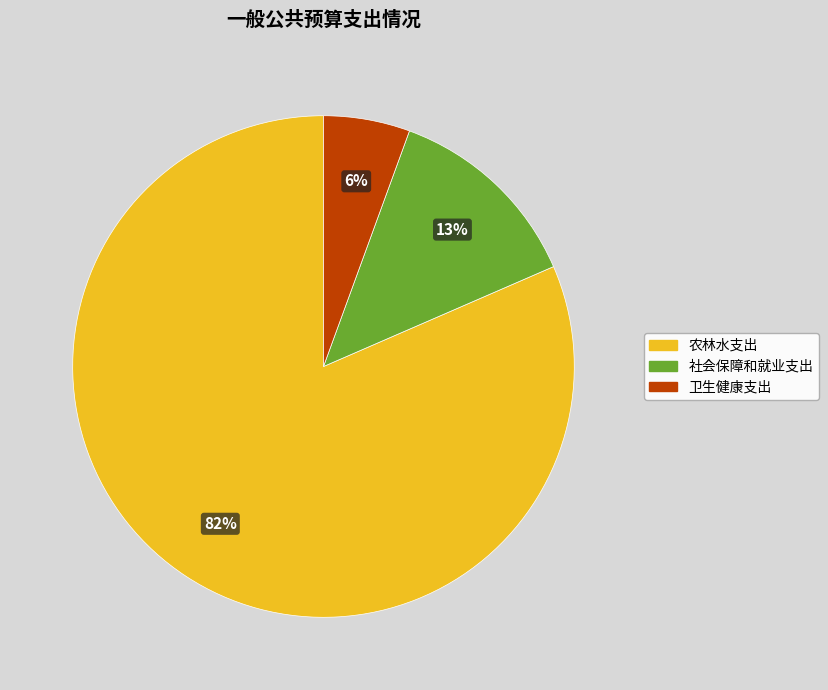

To the nearest percent, what is the difference between the 卫生健康支出 and 社会保障和就业支出 slice percentages?

7%